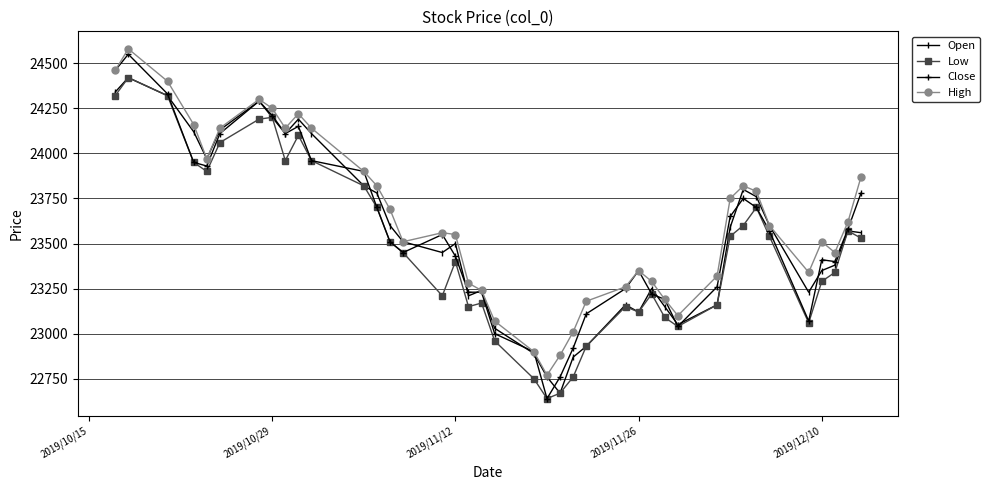

Reading left to right, what are all the values shown in this chart?

Open: 24340	24420	24320	24120	23970	24130	24290	24200	24110	24190	24110	23820	23780	23600	23510	23450	23500	23210	23240	23030	22890	22760	22670	22870	22930	23160	23120	23250	23150	23050	23160	23590	23800	23760	23600	23230	23350	23380	23570	23560
Low: 24320	24420	24320	23950	23900	24060	24190	24200	23960	24100	23960	23820	23700	23510	23450	23210	23400	23150	23170	22960	22750	22640	22670	22760	22930	23150	23120	23220	23090	23040	23160	23540	23600	23700	23540	23060	23290	23340	23570	23530
Close: 24460	24550	24330	23950	23930	24110	24290	24210	24110	24150	23960	23900	23700	23510	23450	23550	23430	23230	23230	23000	22900	22640	22760	22920	23110	23250	23350	23220	23190	23040	23260	23650	23750	23700	23570	23070	23410	23400	23580	23780
High: 24460	24580	24400	24160	23970	24140	24300	24250	24140	24220	24140	23900	23820	23690	23510	23560	23550	23280	23240	23070	22900	22770	22880	23010	23180	23260	23350	23290	23190	23100	23320	23750	23820	23790	23600	23340	23510	23450	23620	23870